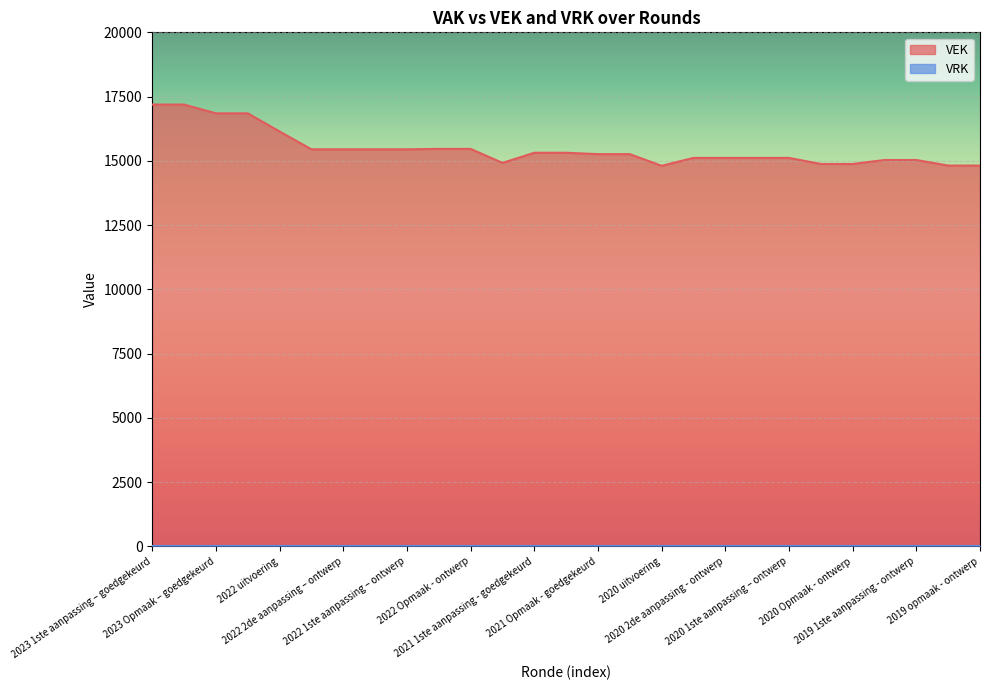

At which label does the data first exceed 15261?

2023 1ste aanpassing – goedgekeurd